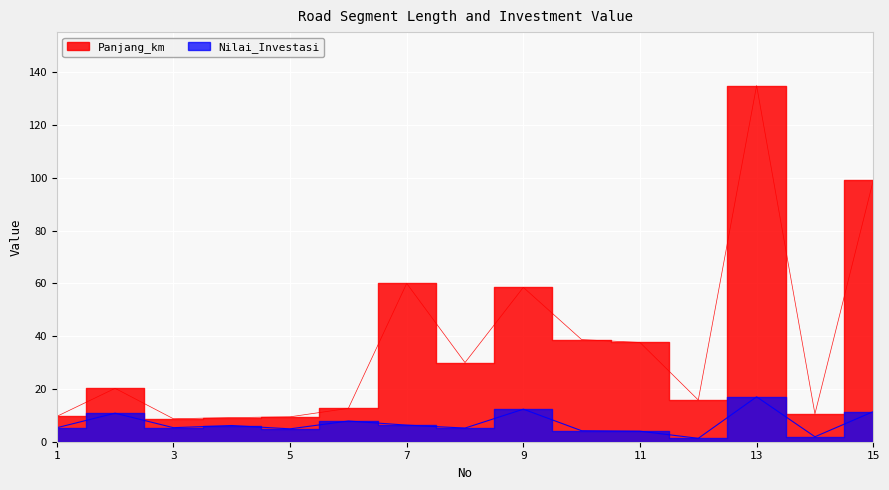

Where does the Nilai_Investasi series first go above 5?

1